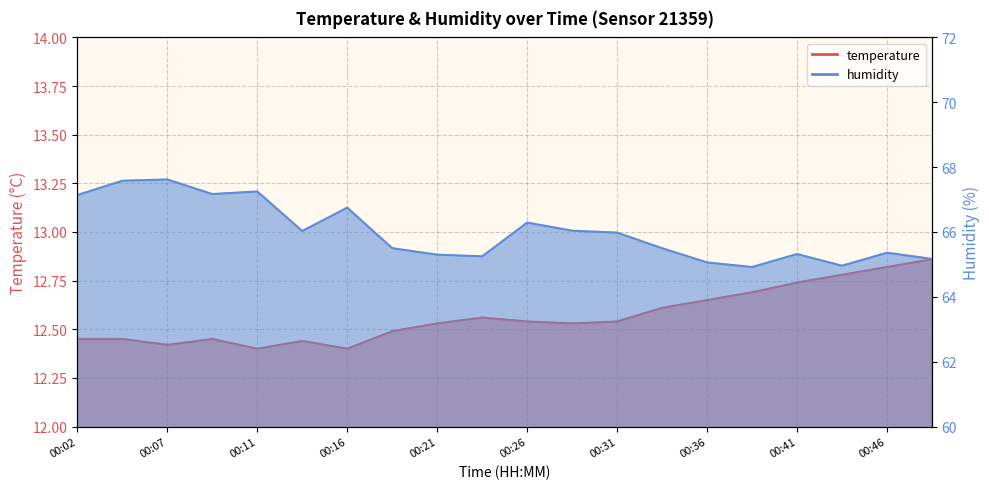

At which category is the sum across all series the highest?

00:07